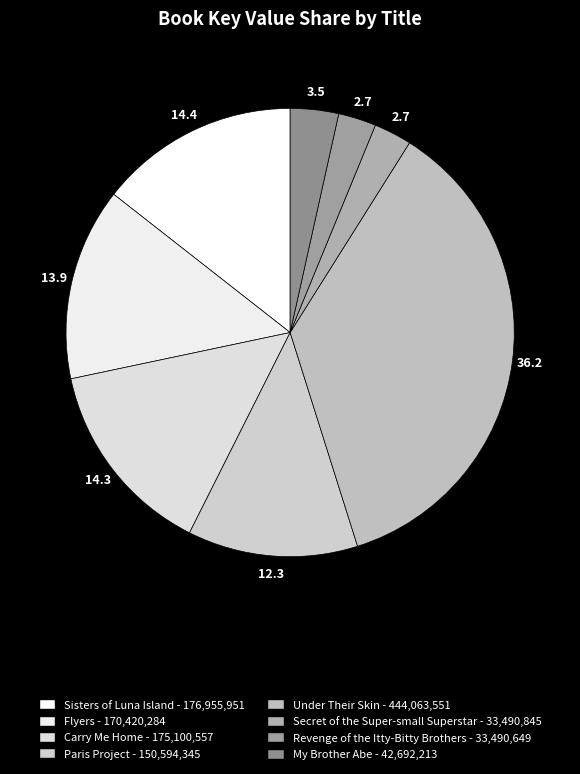

The Flyers slice represents 1% of the pie. True or false?

False